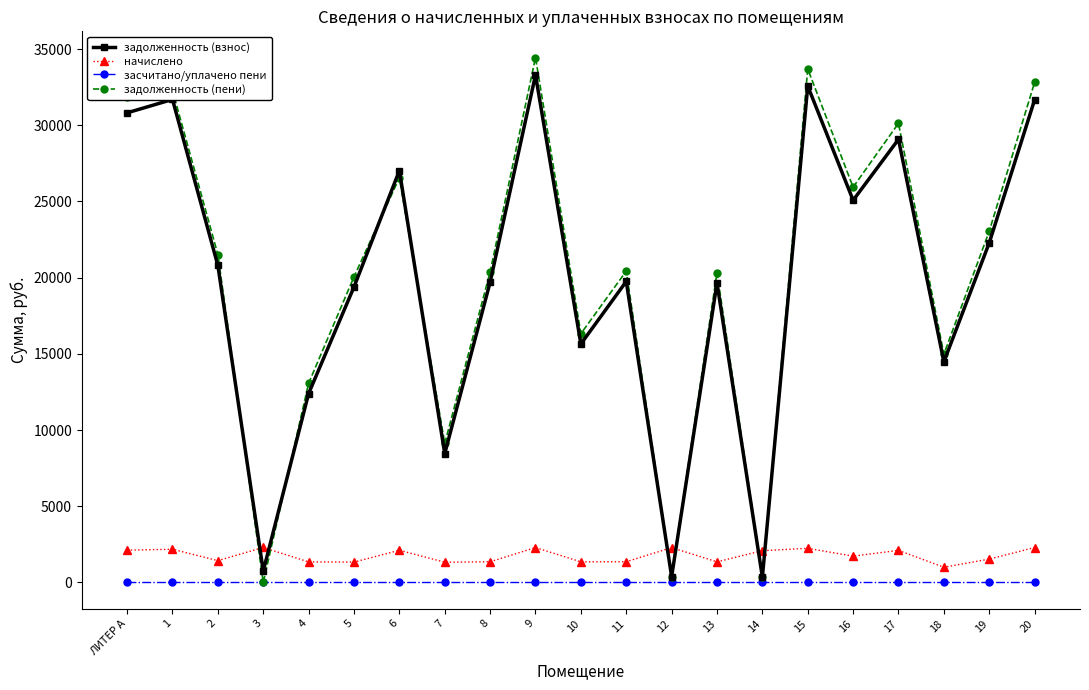

How many data points does each series have?

21